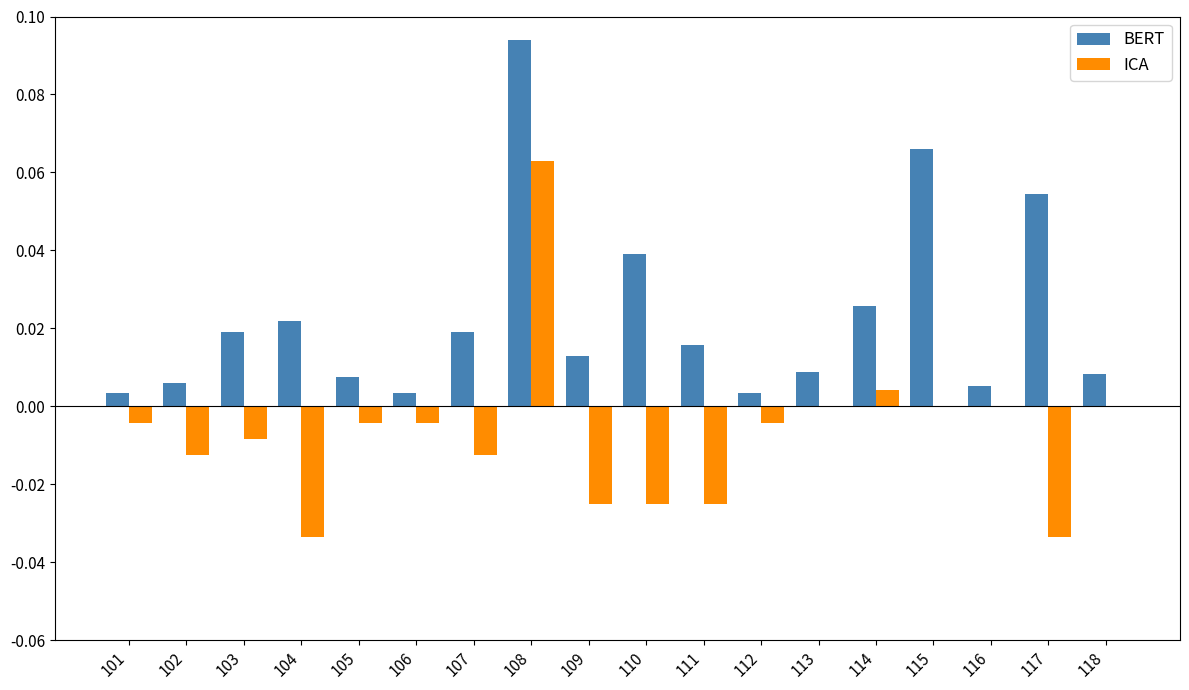

What is the sum of all BERT values?

0.4